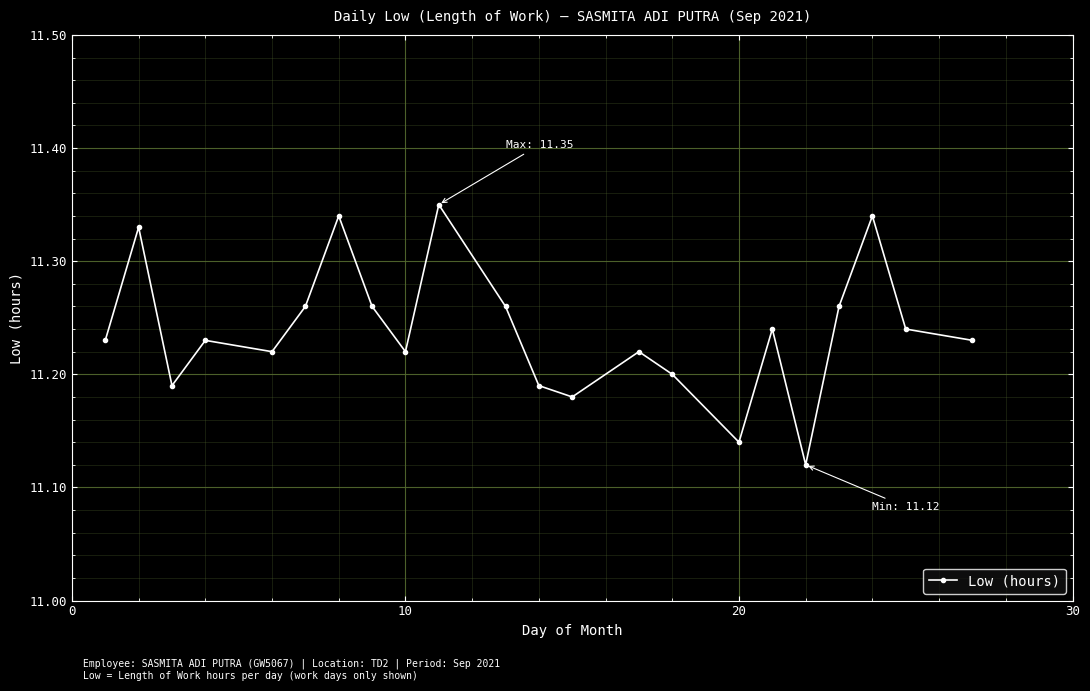

How many interior local valleys (lower than both neighbors) does the data have?

6